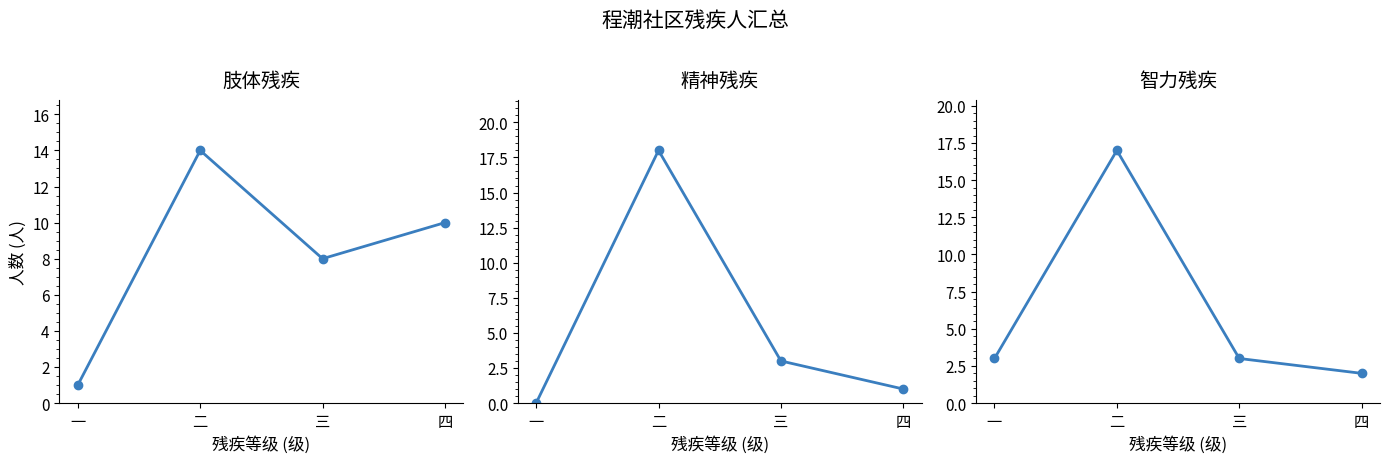

Reading left to right, transcribe all the data shown in this chart.

肢体残疾: 一=1	二=14	三=8	四=10
精神残疾: 一=0	二=18	三=3	四=1
智力残疾: 一=3	二=17	三=3	四=2